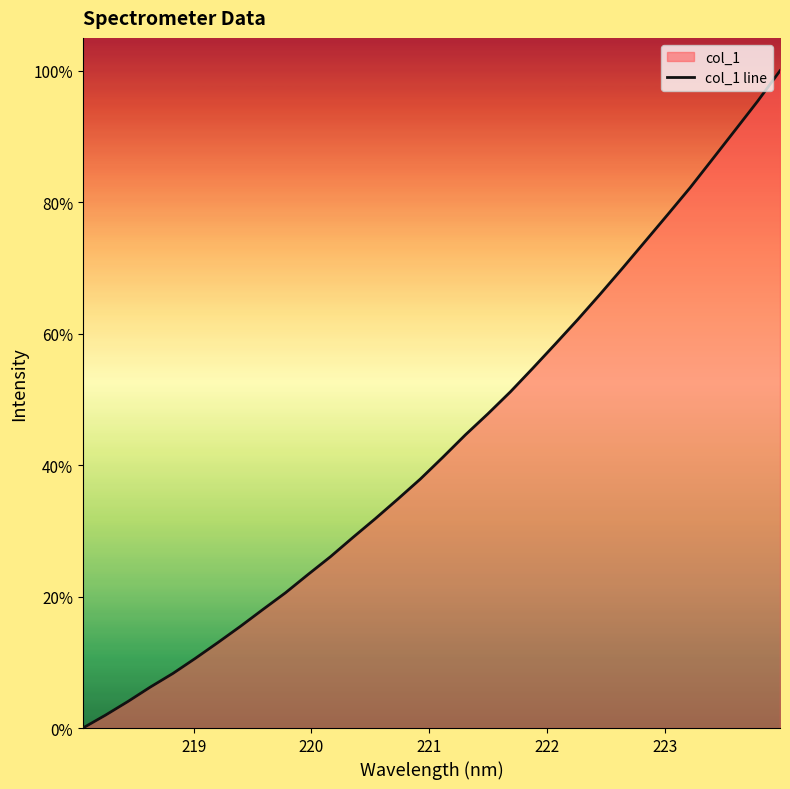

What is the greatest value displayed?

100.0